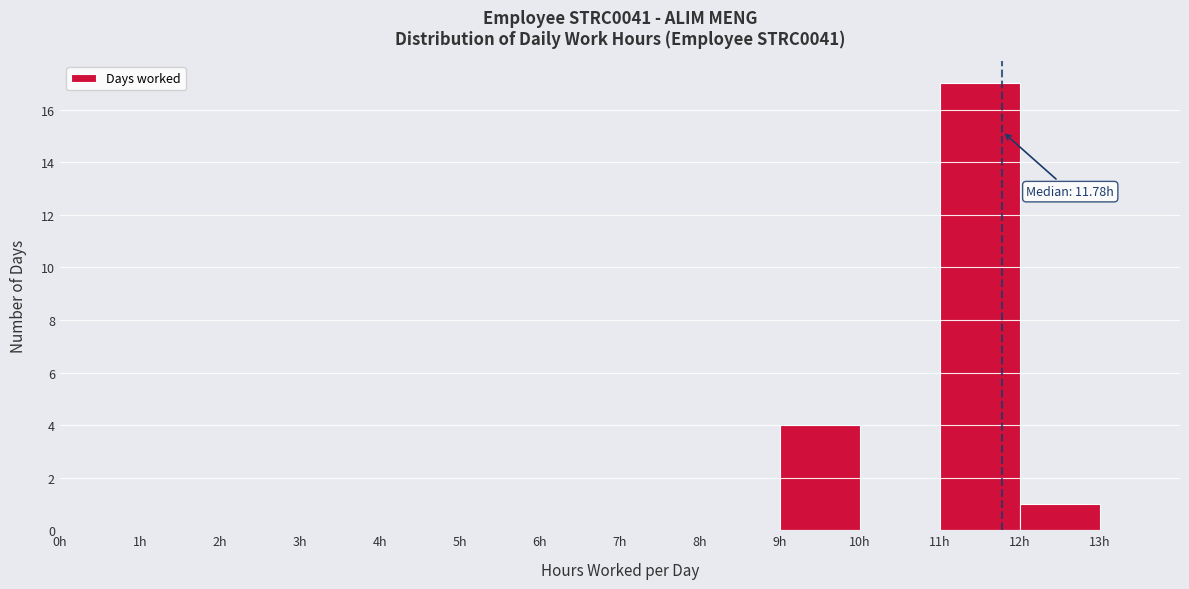

Over which range of the x-axis is the bar tallest?

11 to 12